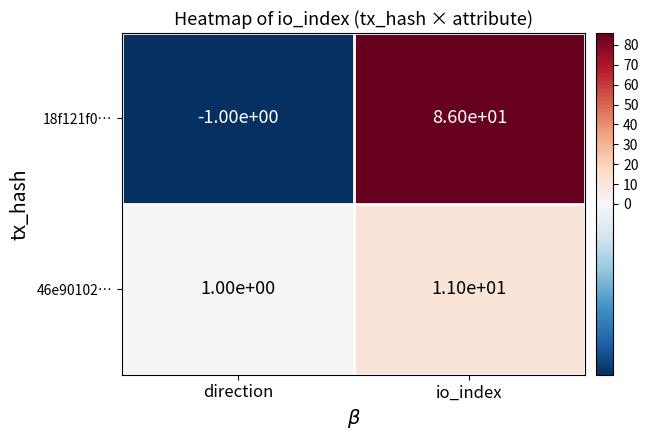

Which category has the highest value across all series?

io_index